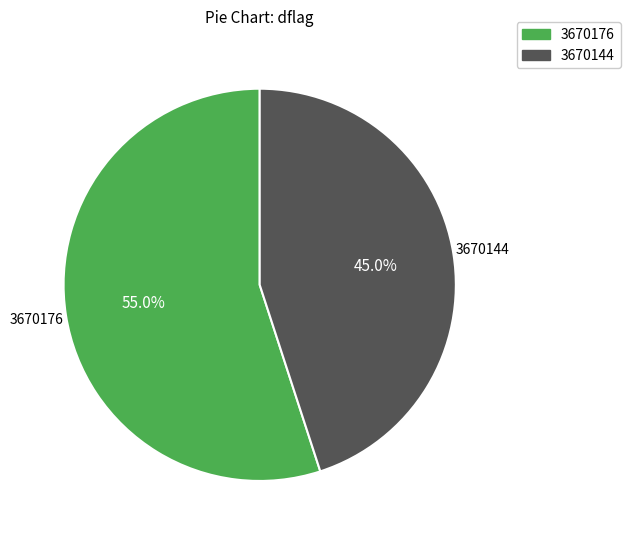

What percentage do 3670144 and 3670176 together represent?

100.0%